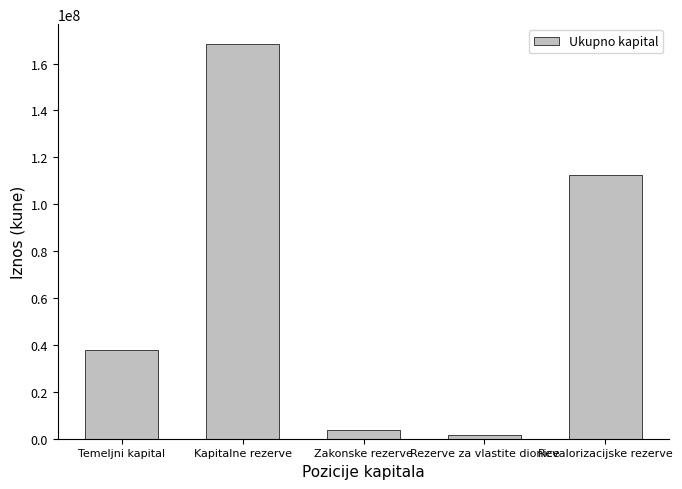

Reading left to right, list all the values displayed in this chart.

Temeljni kapital=38032860	Kapitalne rezerve=168391614	Zakonske rezerve=3905477	Rezerve za vlastite dionice=1600000	Revalorizacijske rezerve=112354037